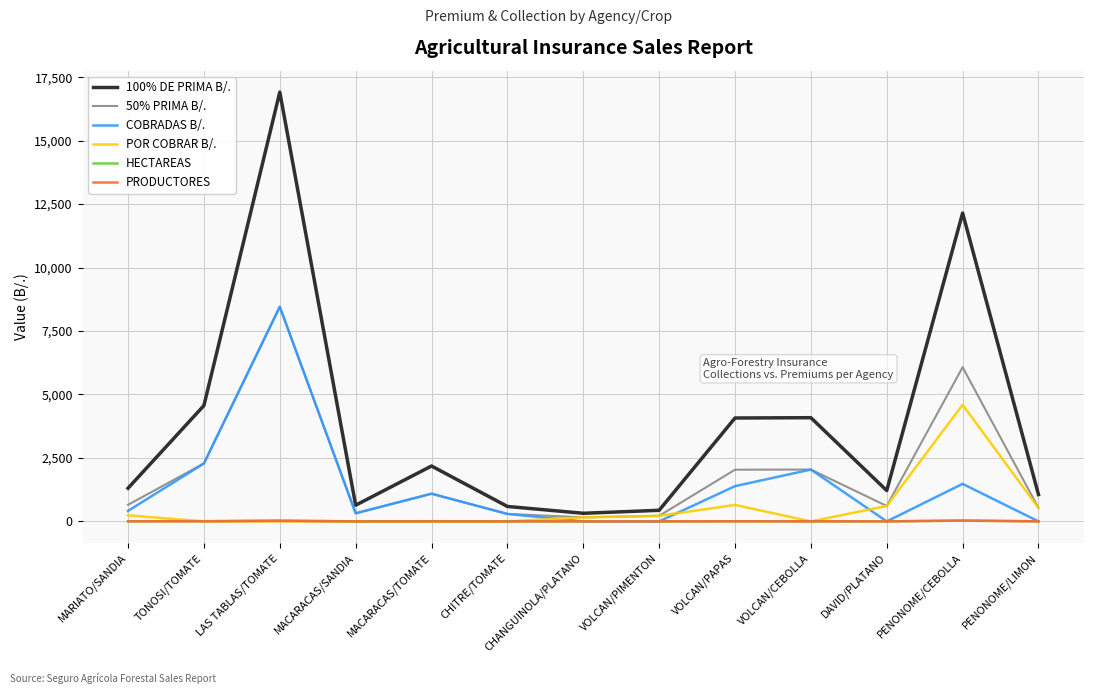

After their last crossing, which series has the higher values: HECTAREAS or POR COBRAR B/.?

POR COBRAR B/.